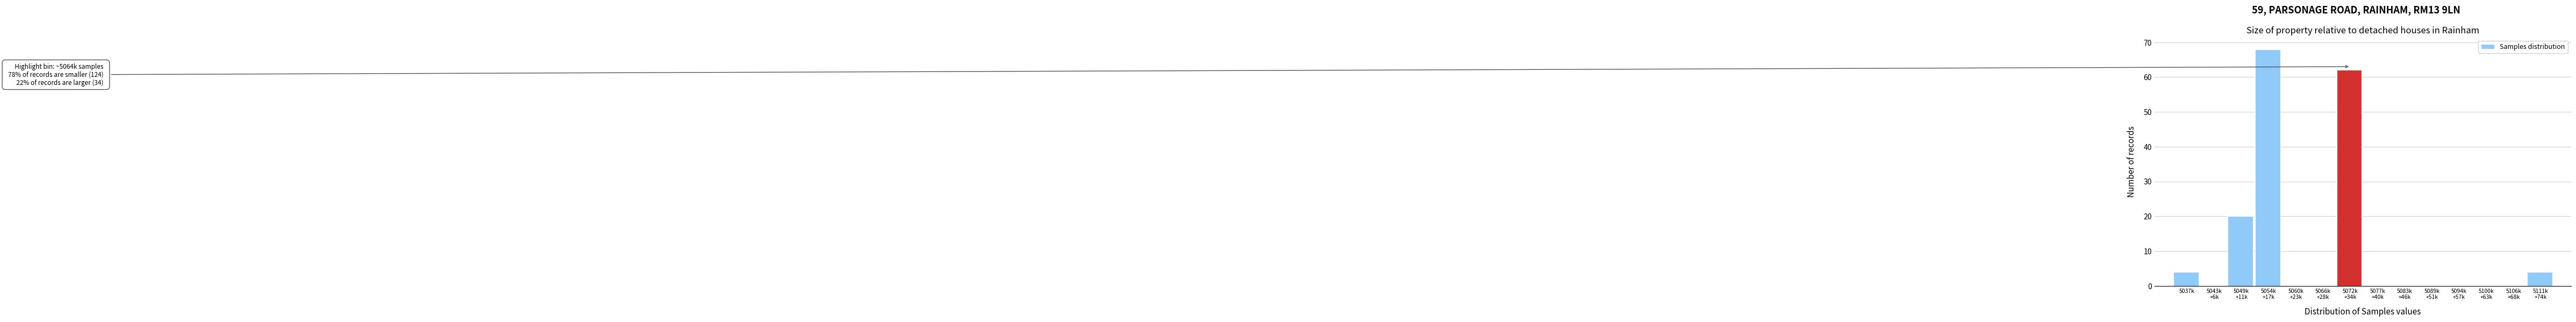

What is the maximum value shown in the chart?

68